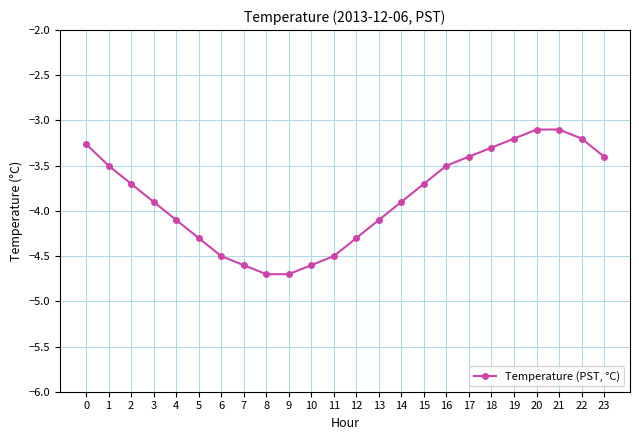

What is the value of the 17th point from the left?

-3.5